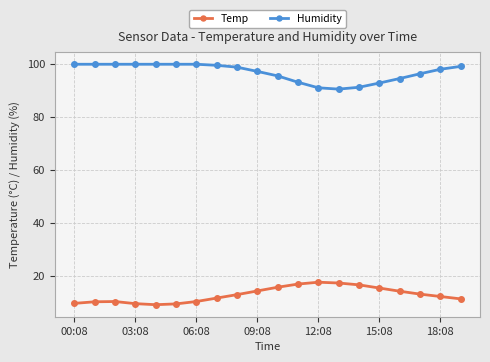

What is the average value of the Humidity series?

96.8